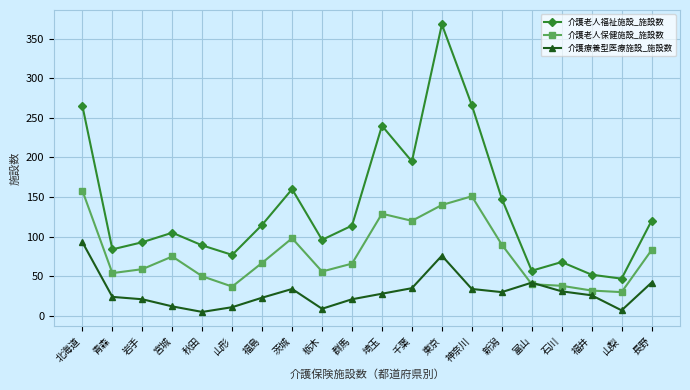

True or false: 介護老人保健施設_施設数 has more than 1 points higher than both neighbors.

True